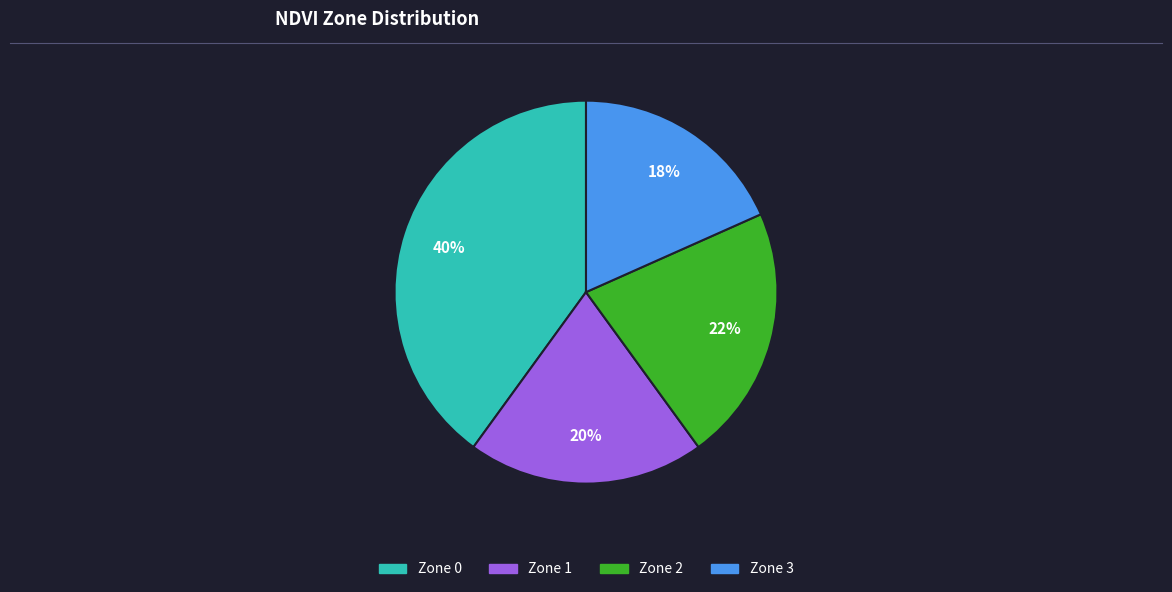

How many slices are in this pie chart?

4